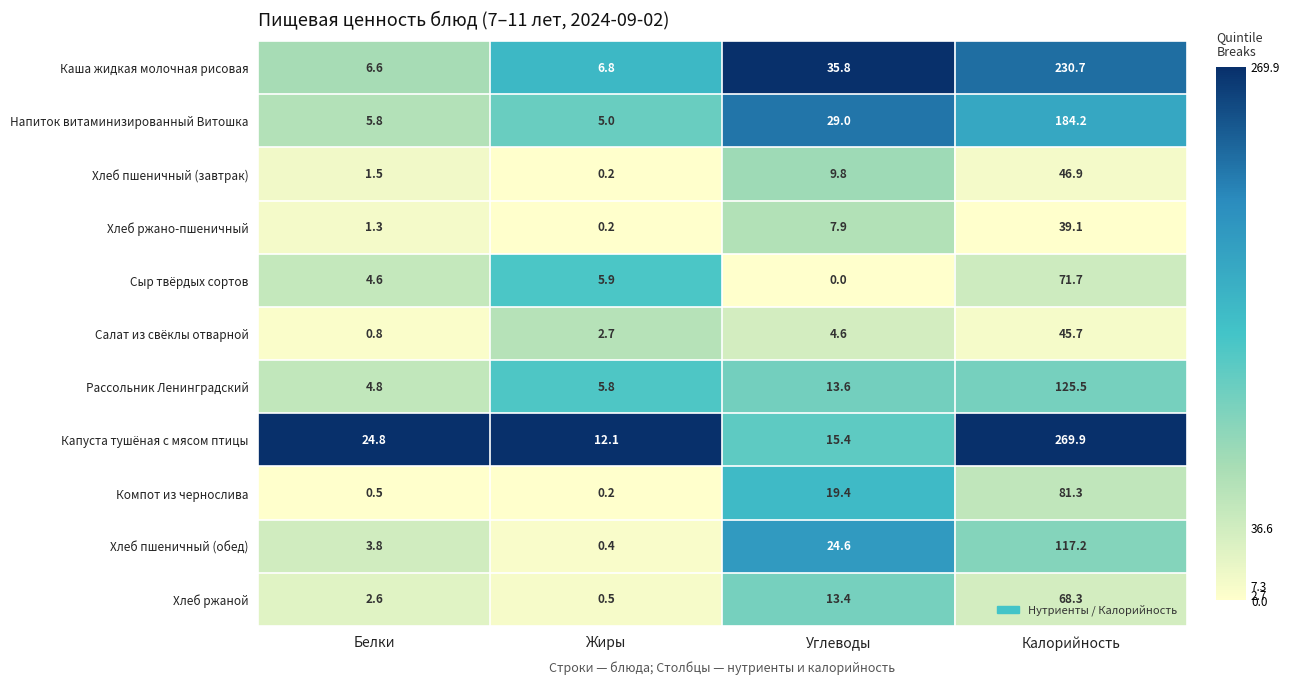

True or false: Хлеб ржаной has a value of 0.5 at Жиры.

True